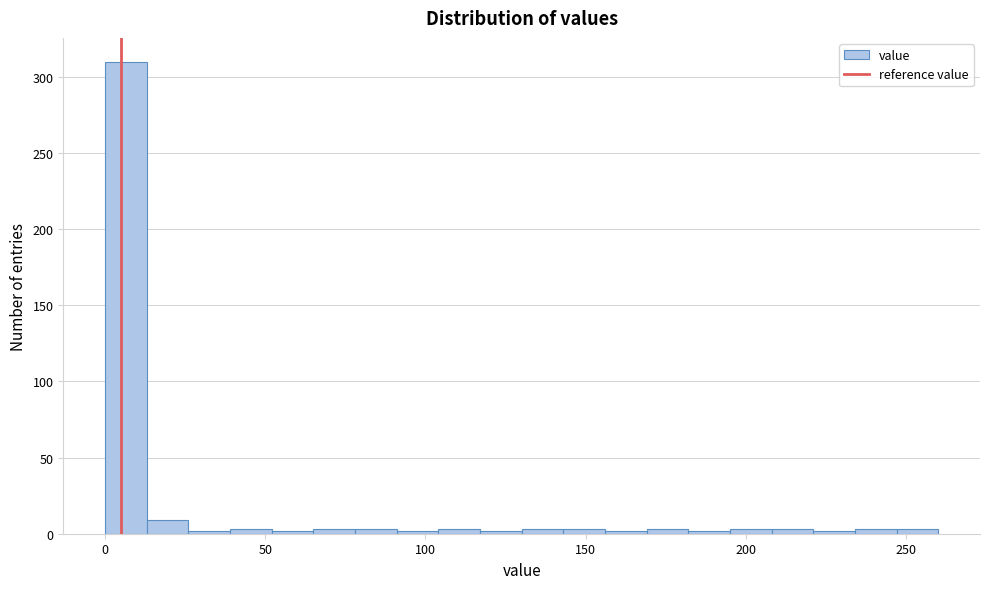

Around what value on the x-axis is the tallest bar? Give the approximate position of its centre, as read against the axis.

5